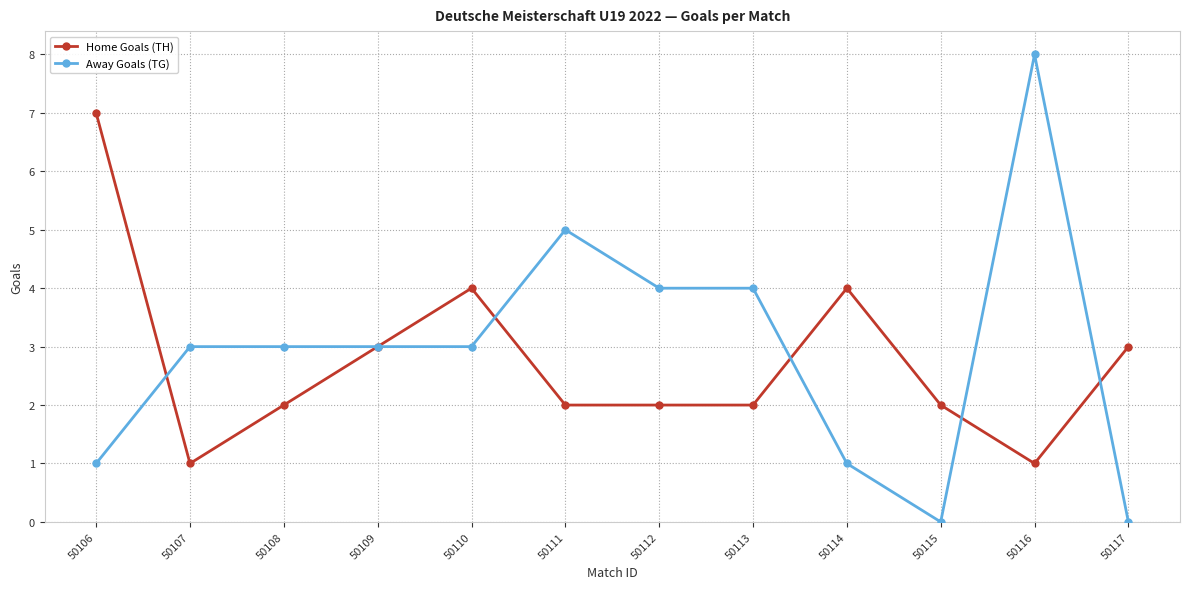

At 50116, list the series in order from smallest to largest.

Home Goals (TH), Away Goals (TG)